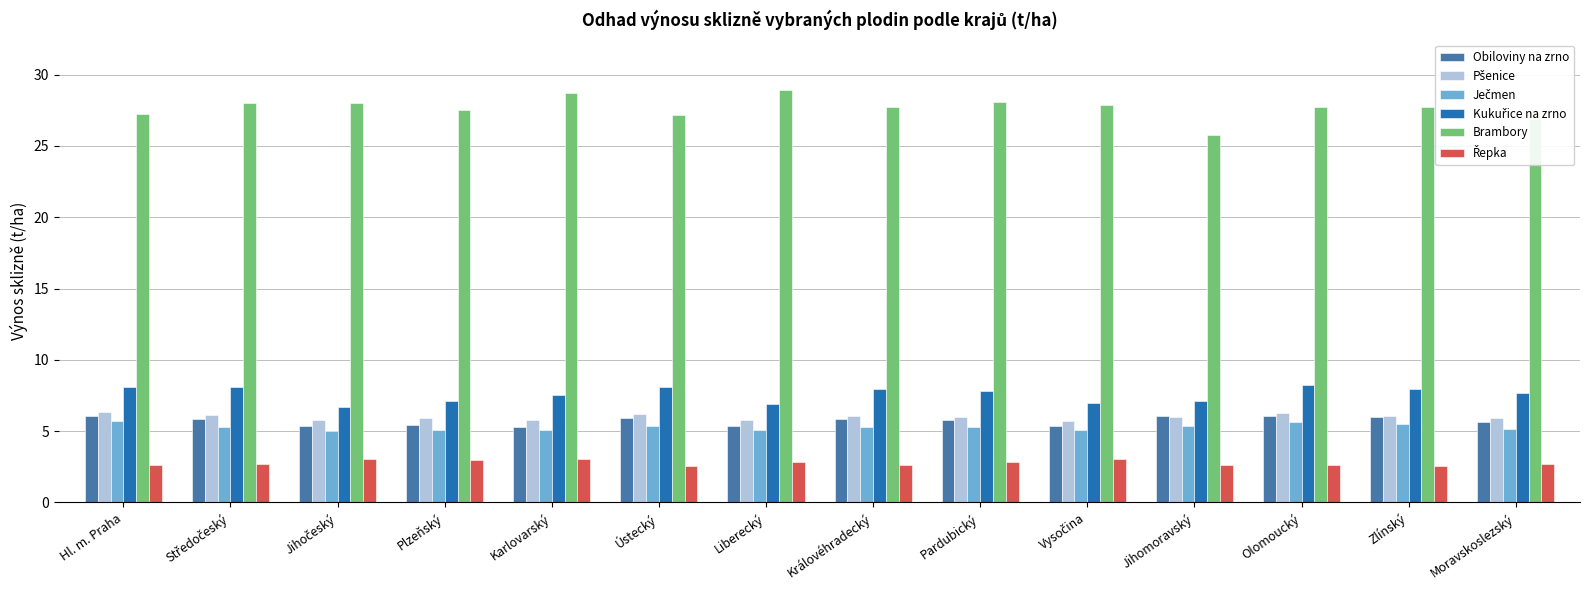

What is the maximum value shown in the chart?

28.9